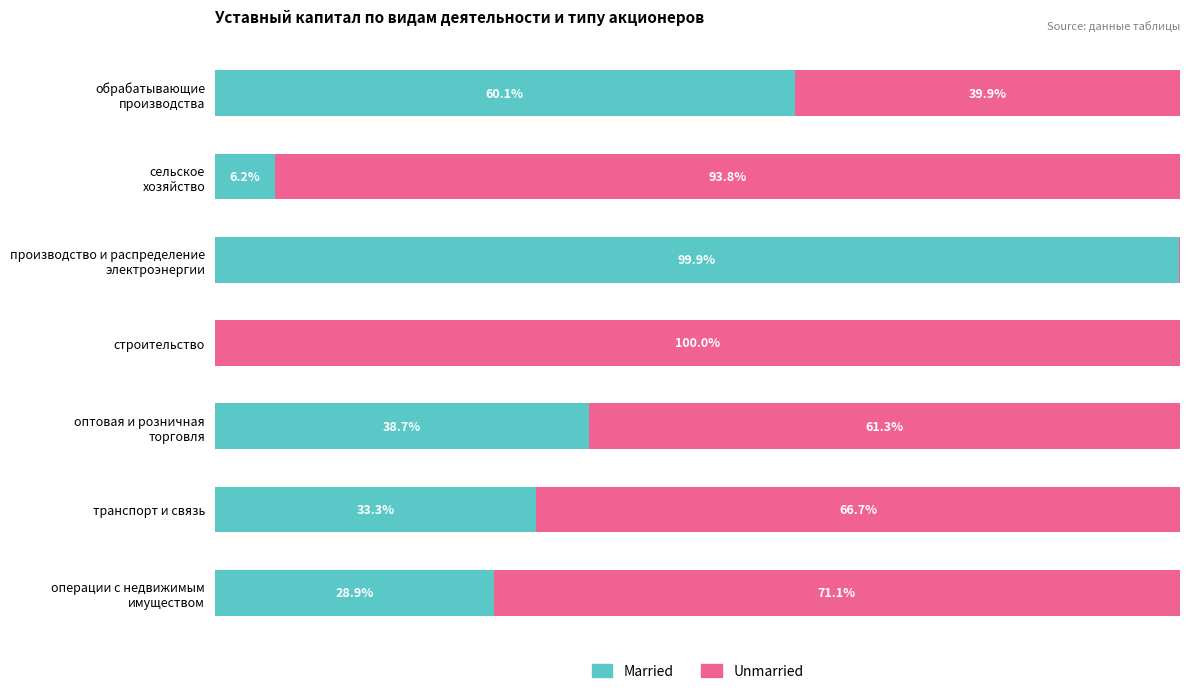

What are all the series names shown in the legend?

Married, Unmarried